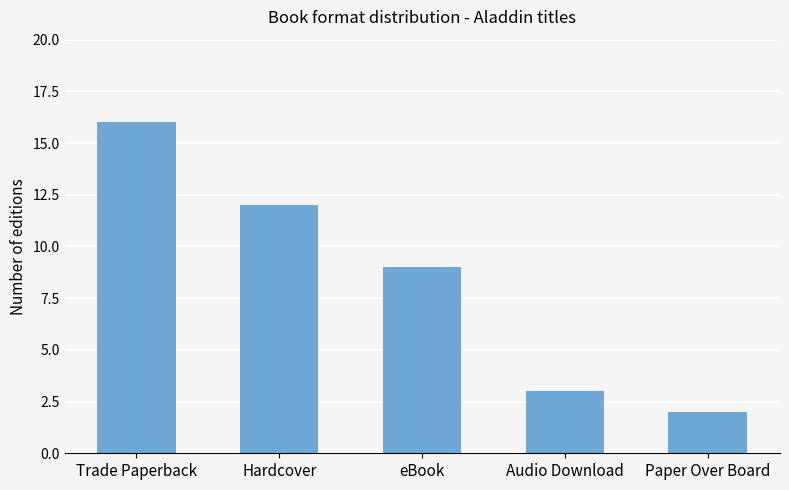

The value at eBook is 9. True or false?

True